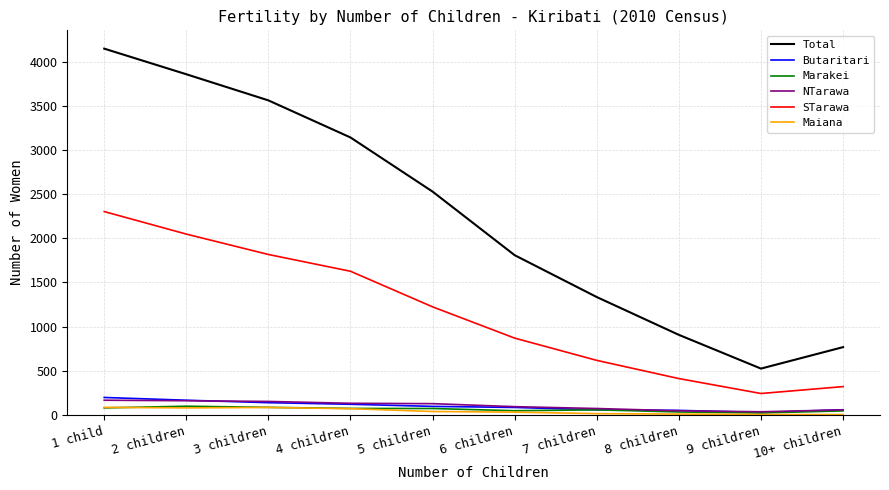

Where does the Butaritari series first go above 96?

1 child